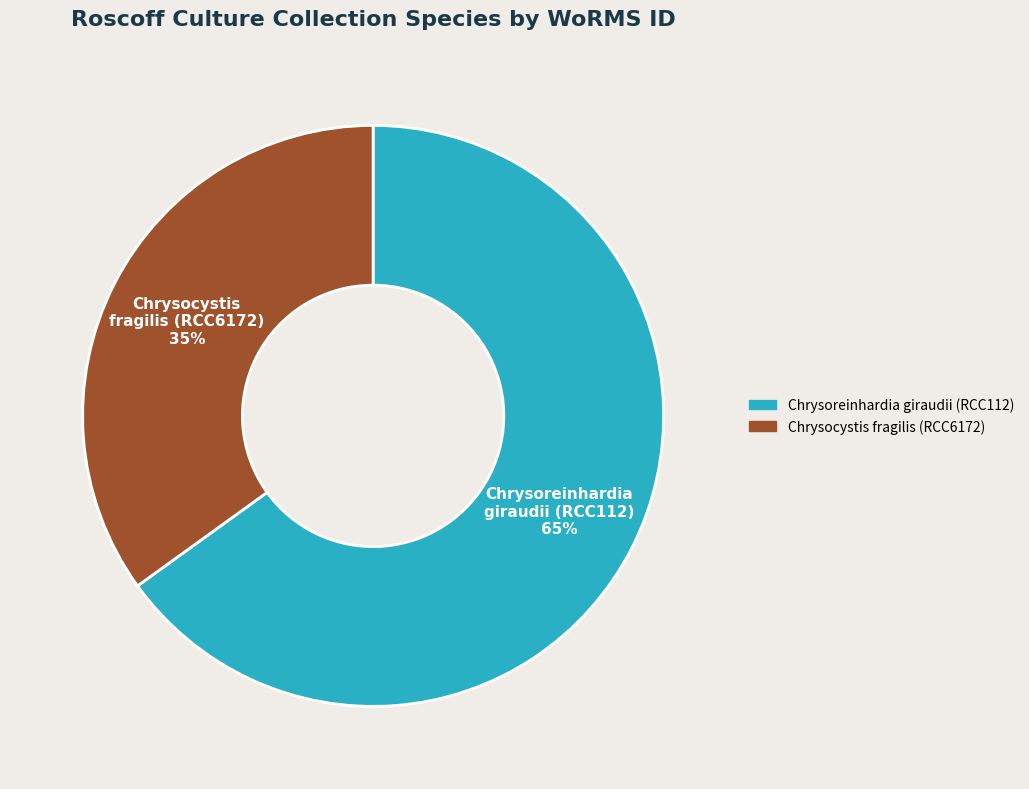

Combined, do Chrysoreinhardia giraudii (RCC112) and Chrysocystis fragilis (RCC6172) account for over 50%?

Yes